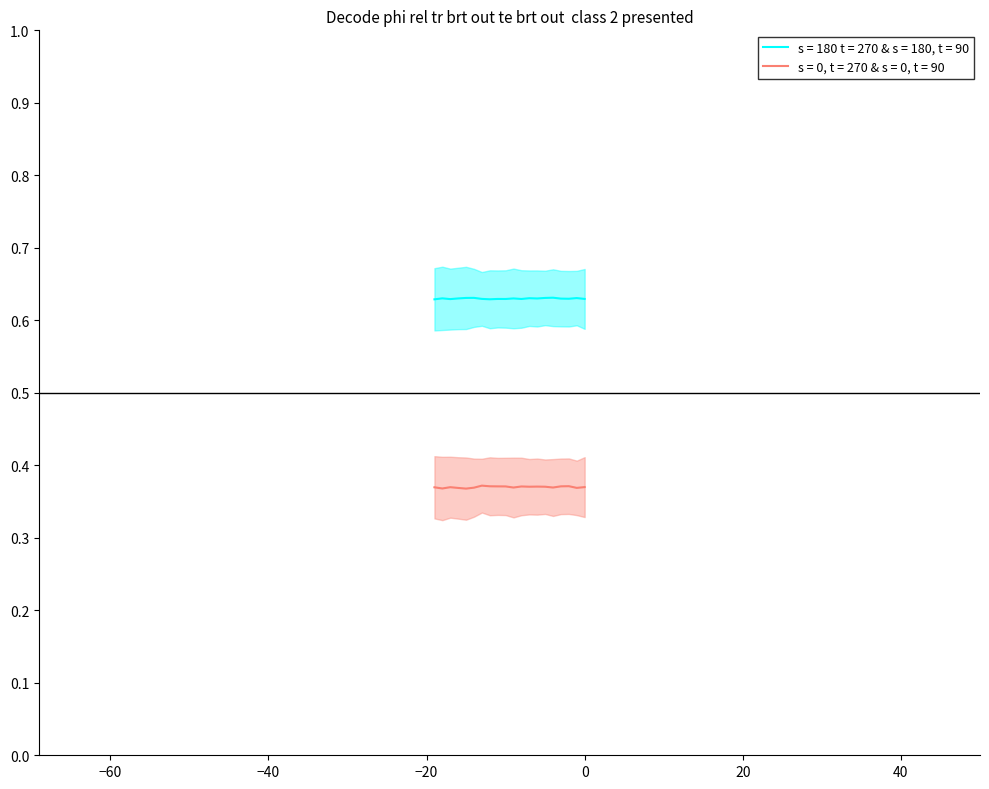

True or false: s = 180 t = 270 & s = 180, t = 90 and s = 0, t = 270 & s = 0, t = 90 intersect in this chart.

False